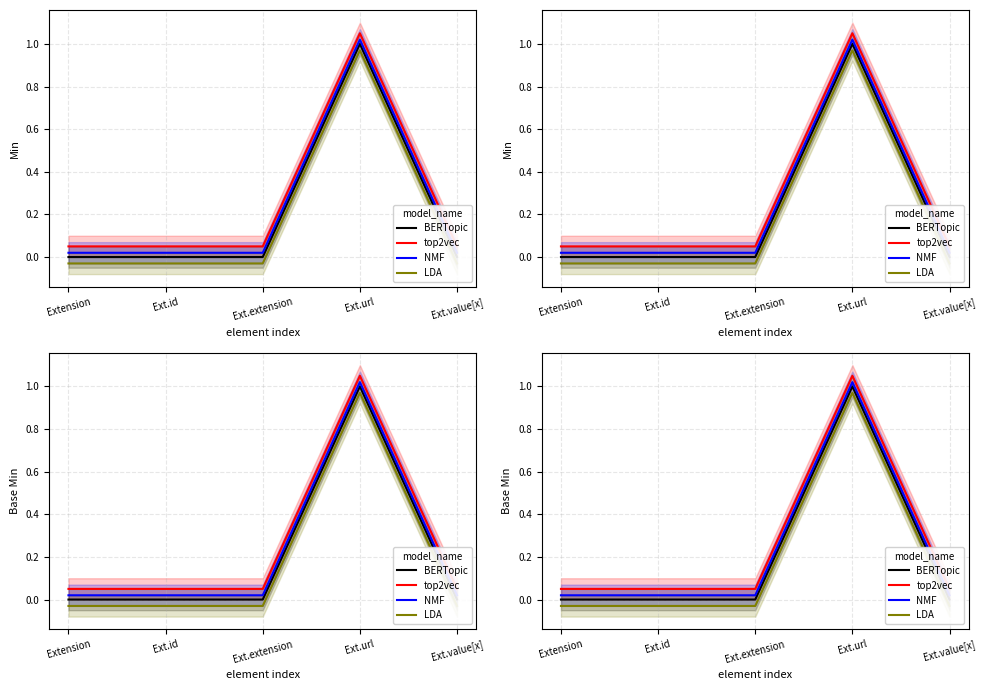

At which category is the sum across all series the highest?

Ext.url